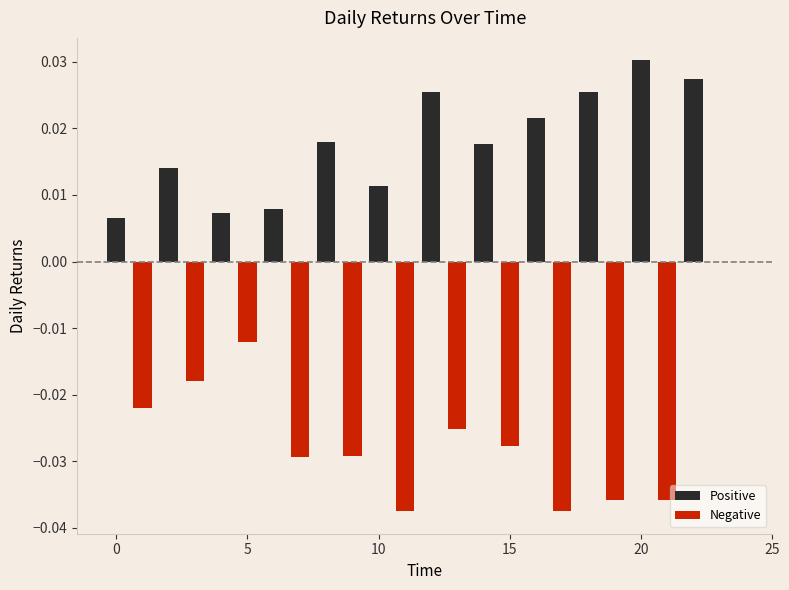

At which category does the chart reach its peak across all series?

20